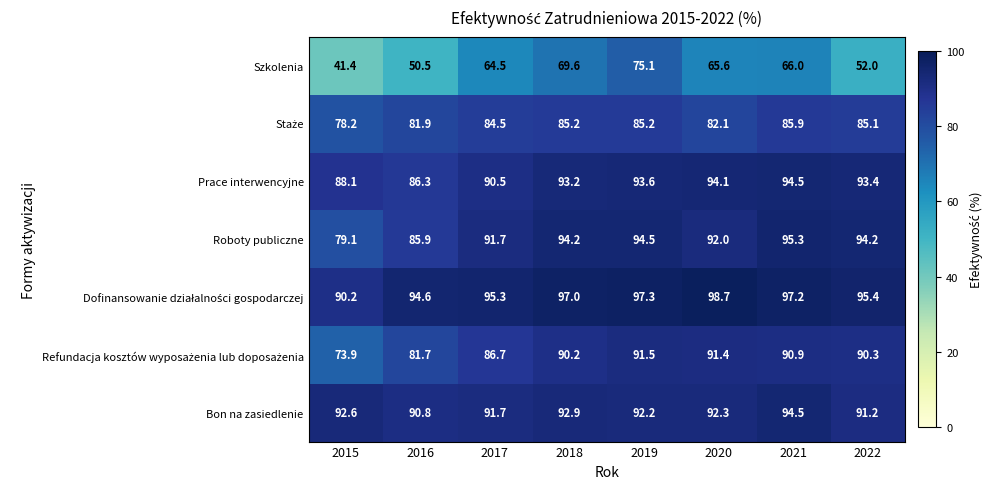

At which category is the sum across all series the highest?

2019